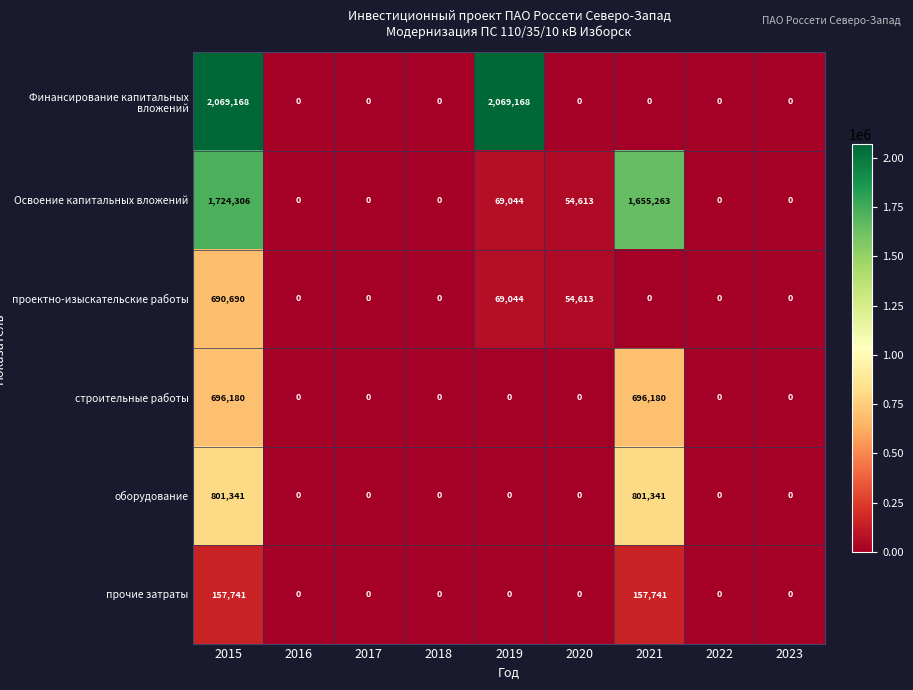

At which label is проектно-изыскательские работы closest to 345345?

2019